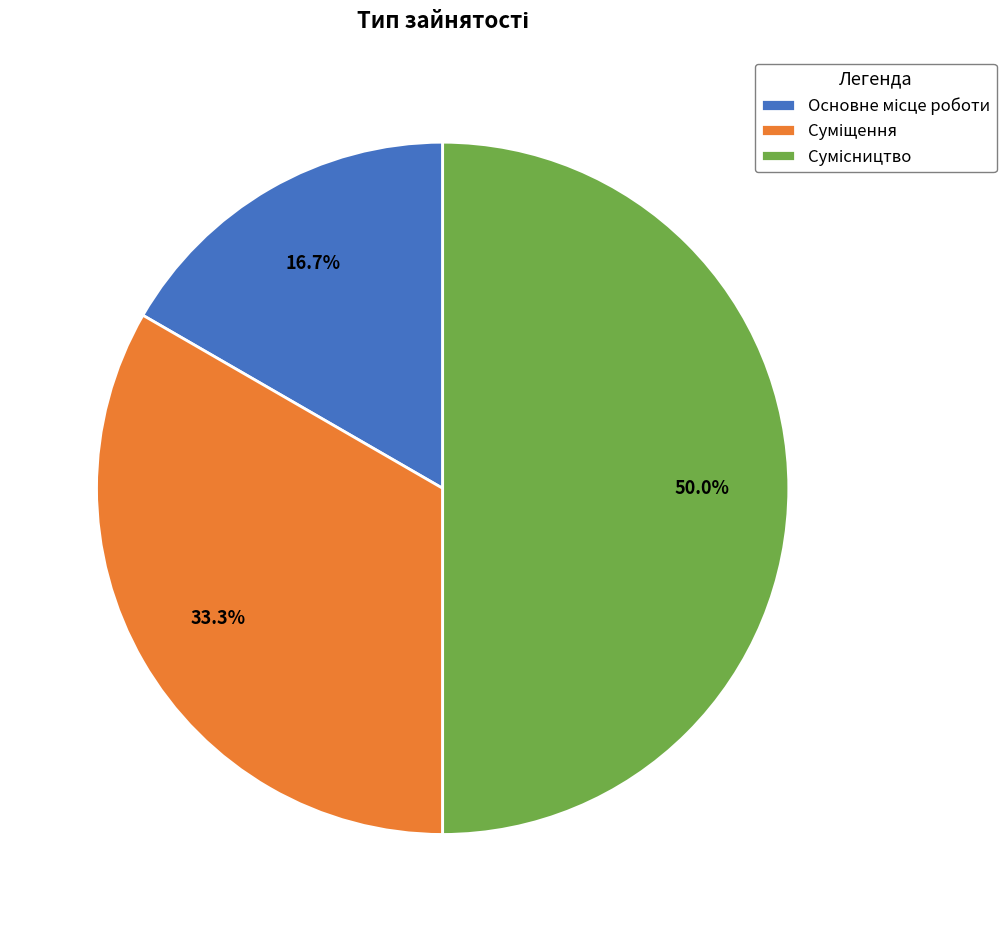

Count the number of slices in the pie.

3